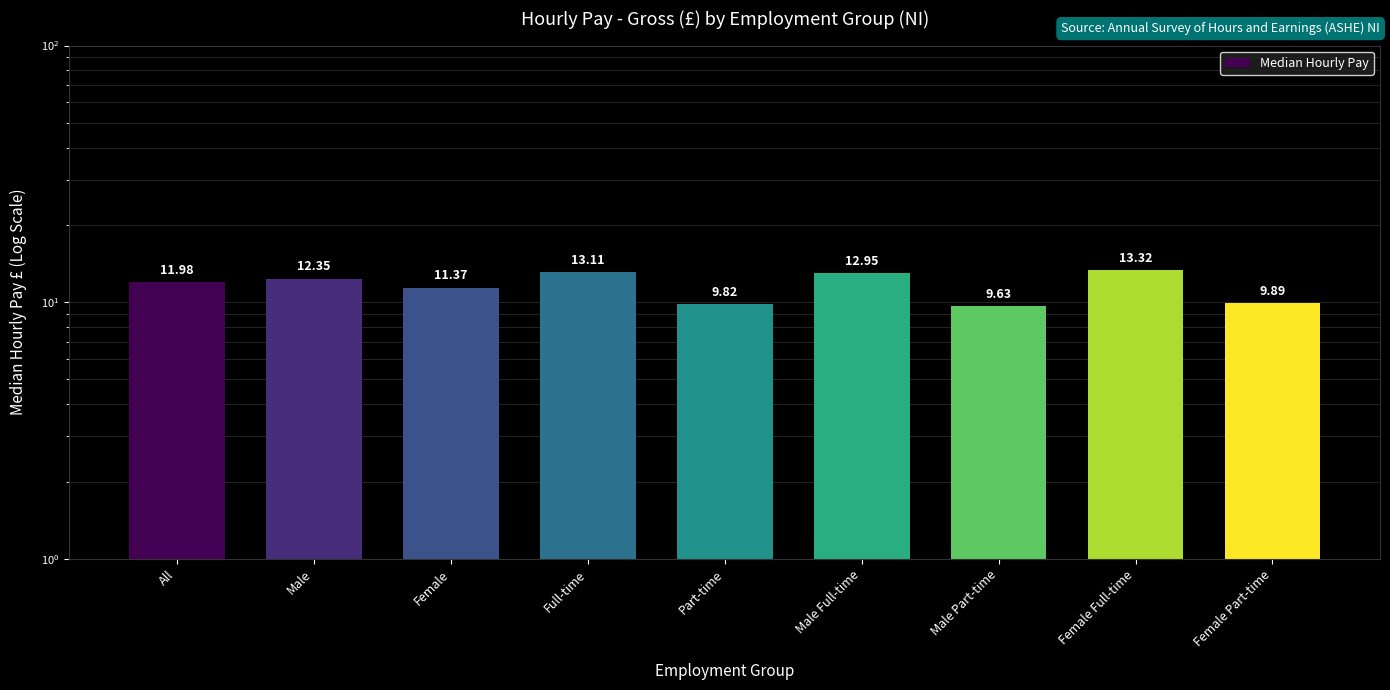

What is the label of the 8th bar from the right?

Male